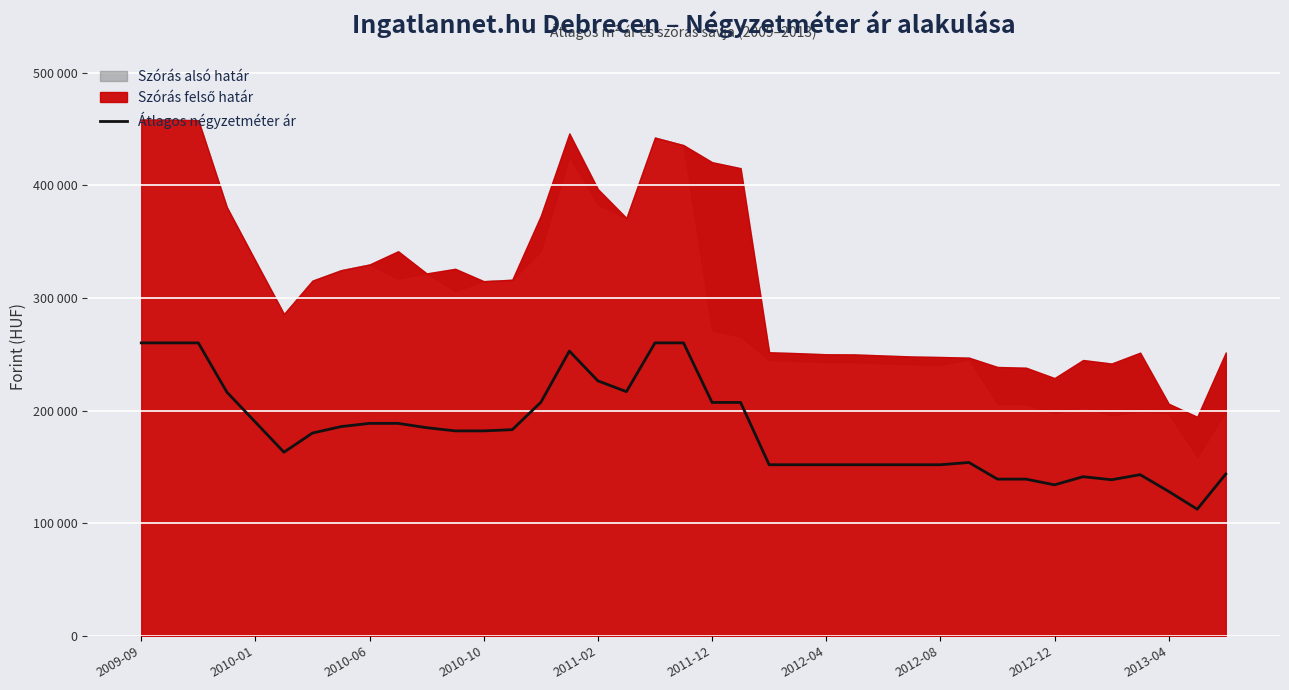

What is the sum of the values at 2012-12 and 18?

448571